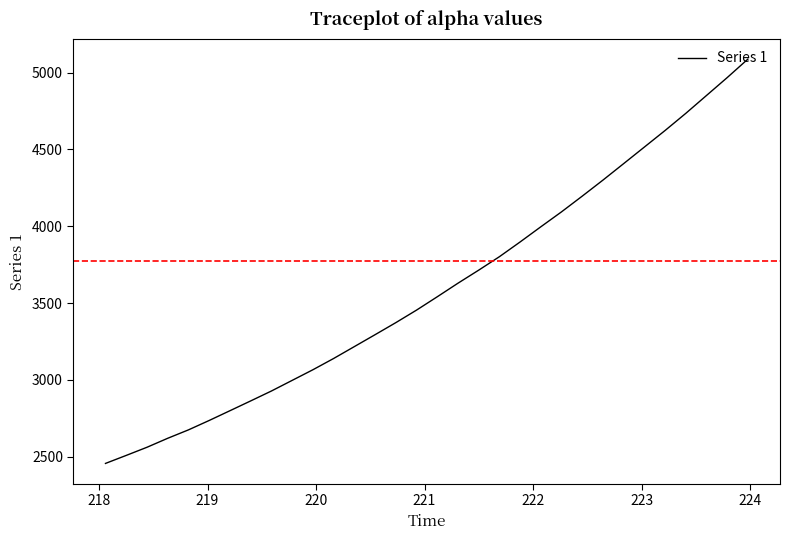

What is the smallest value displayed?

2455.3